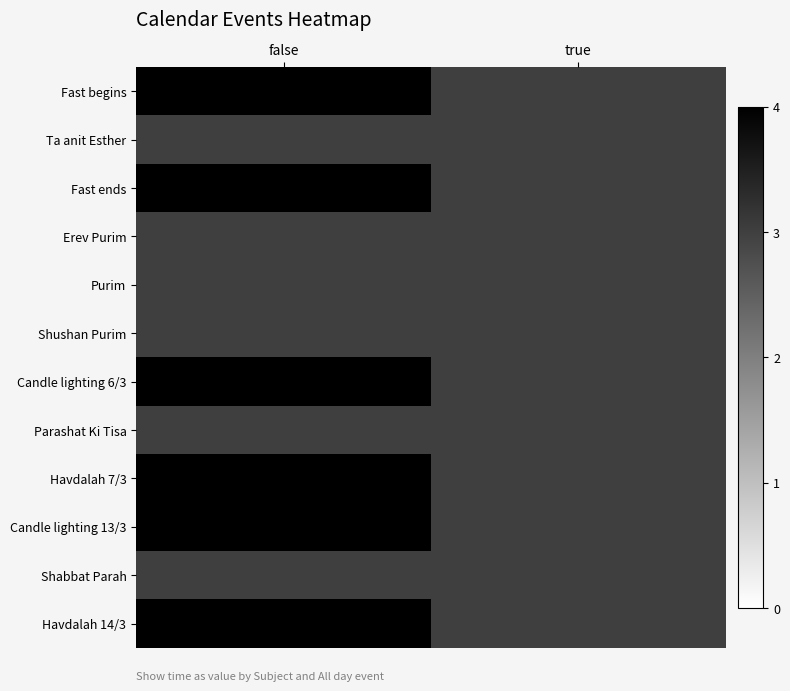

How many categories are shown in the chart?

2